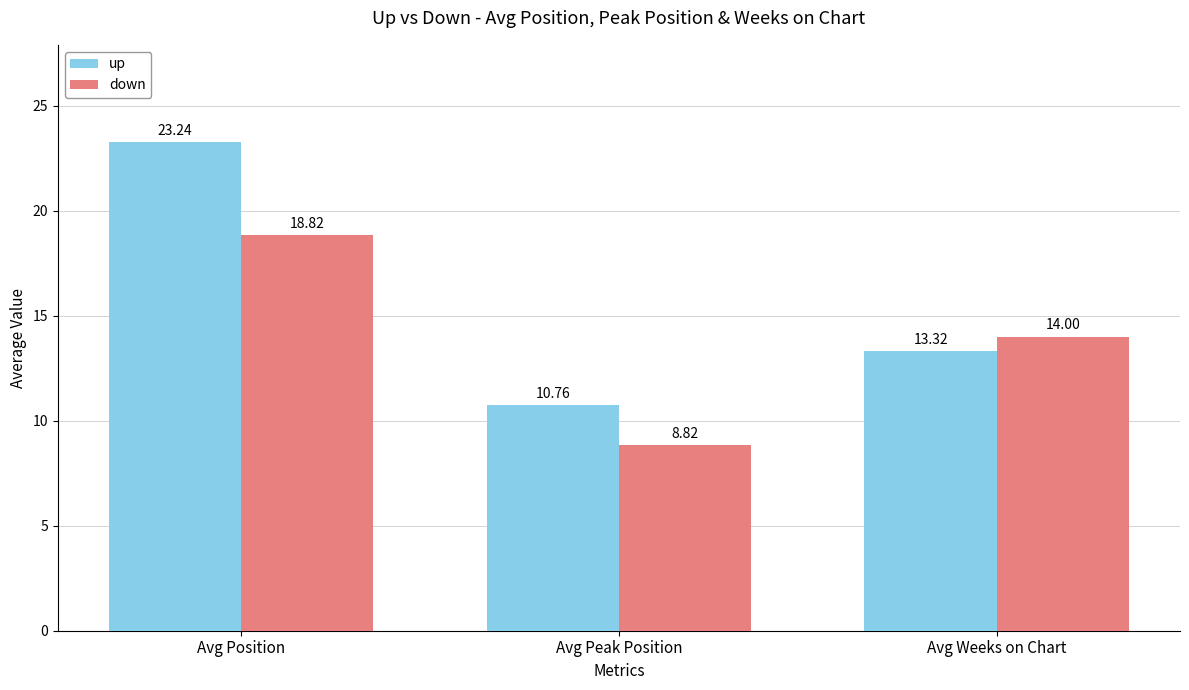

List the series in order of their overall mean, lowest first.

down, up